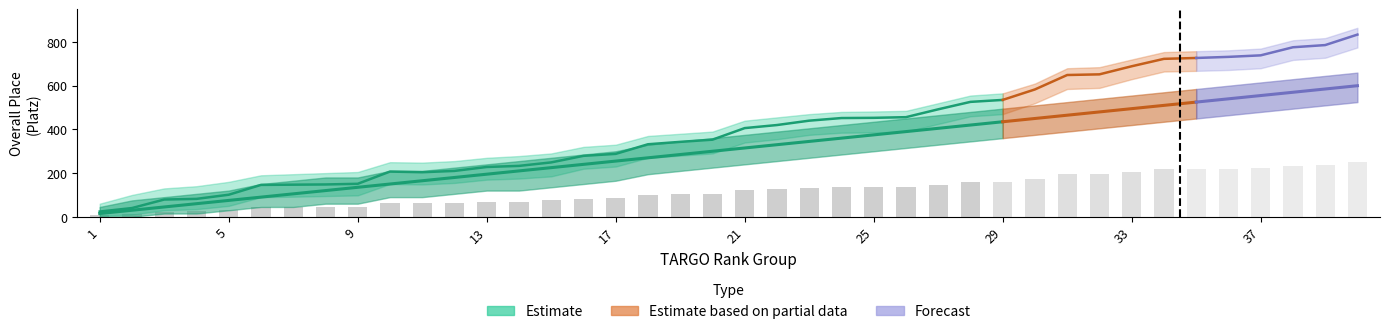

What is the value of the Platz_lower bar at the 10th from the left?

150